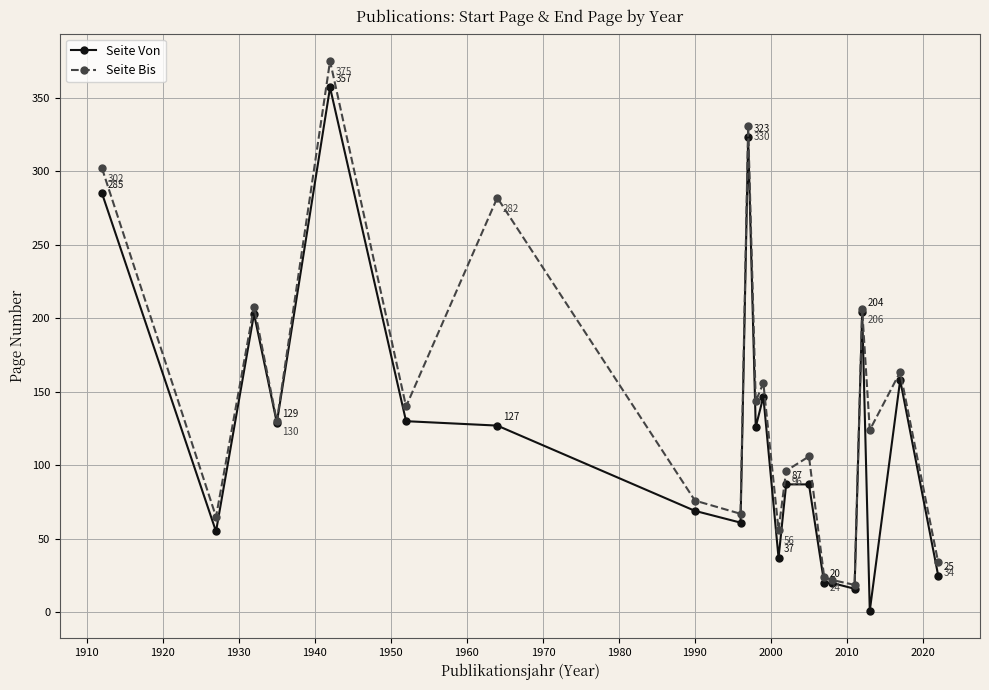

Rank the series by their maximum value, from lowest to highest.

Seite Von, Seite Bis